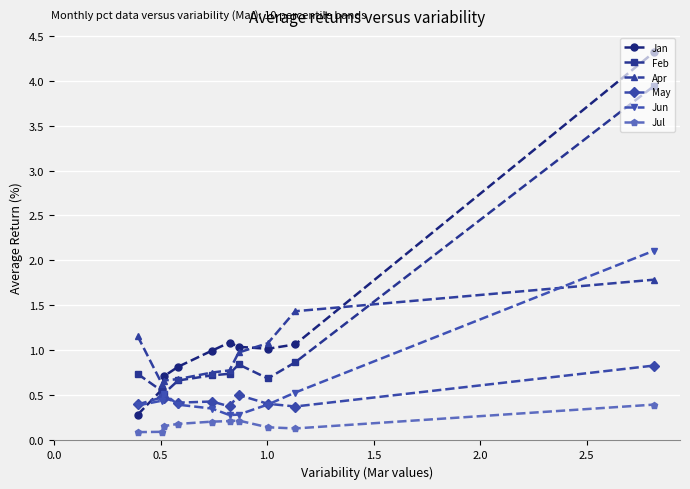

What is the lowest value of the Apr series?

0.6